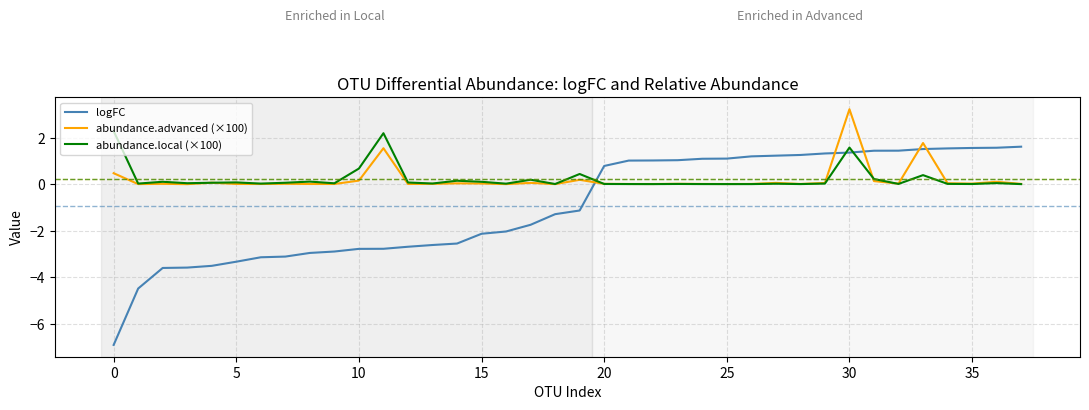

Which series has the largest range (max minus min)?

logFC